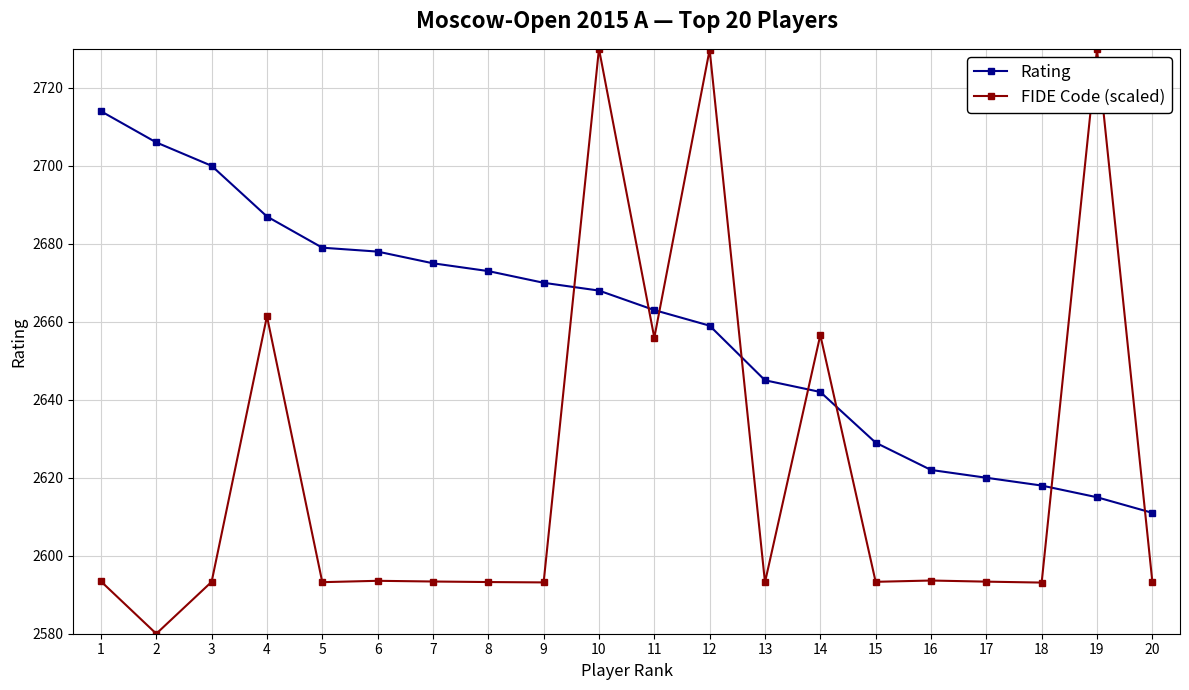

What is the value of the FIDE Code (scaled) point at the 10th from the left?

2730.0